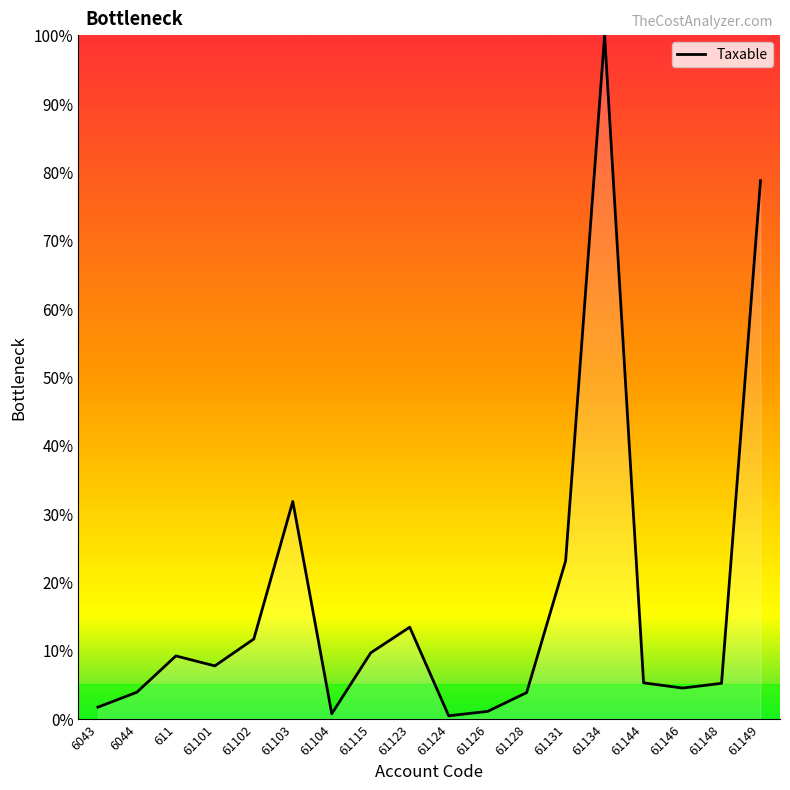

True or false: the data shows 8.7 at 61144.

False